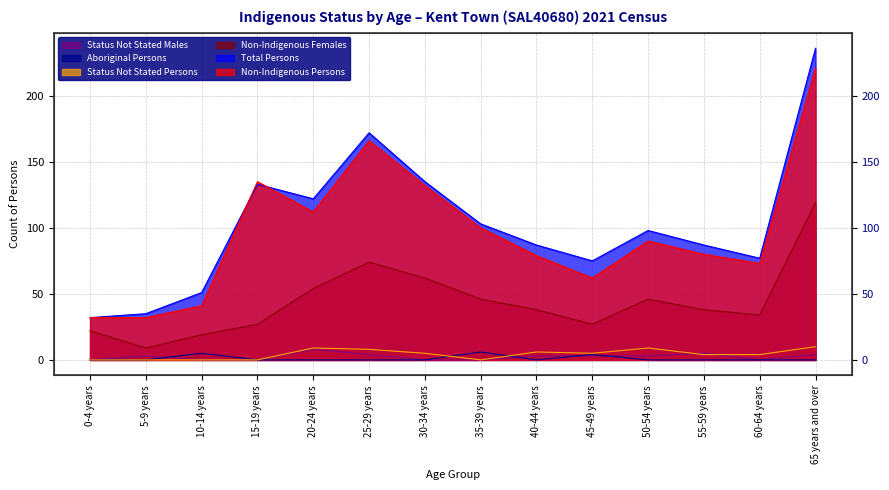

What is the approximate value of Non-Indigenous Females at 45-49 years, to the nearest 10?

30